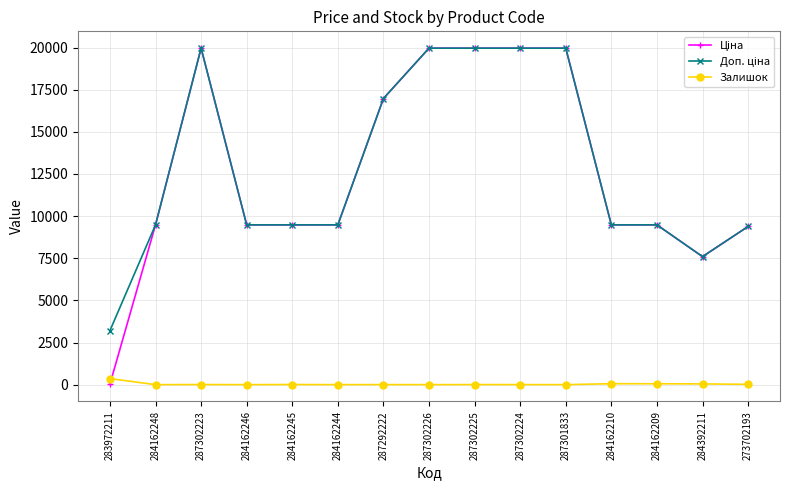

Is it true that Залишок equals 0.0 at 284162248?

True